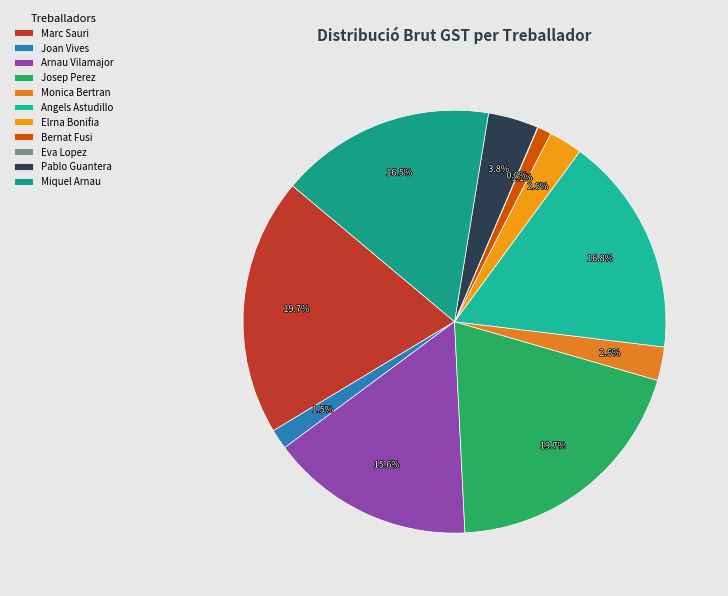

Which category has the smallest portion of the pie?

Eva Lopez